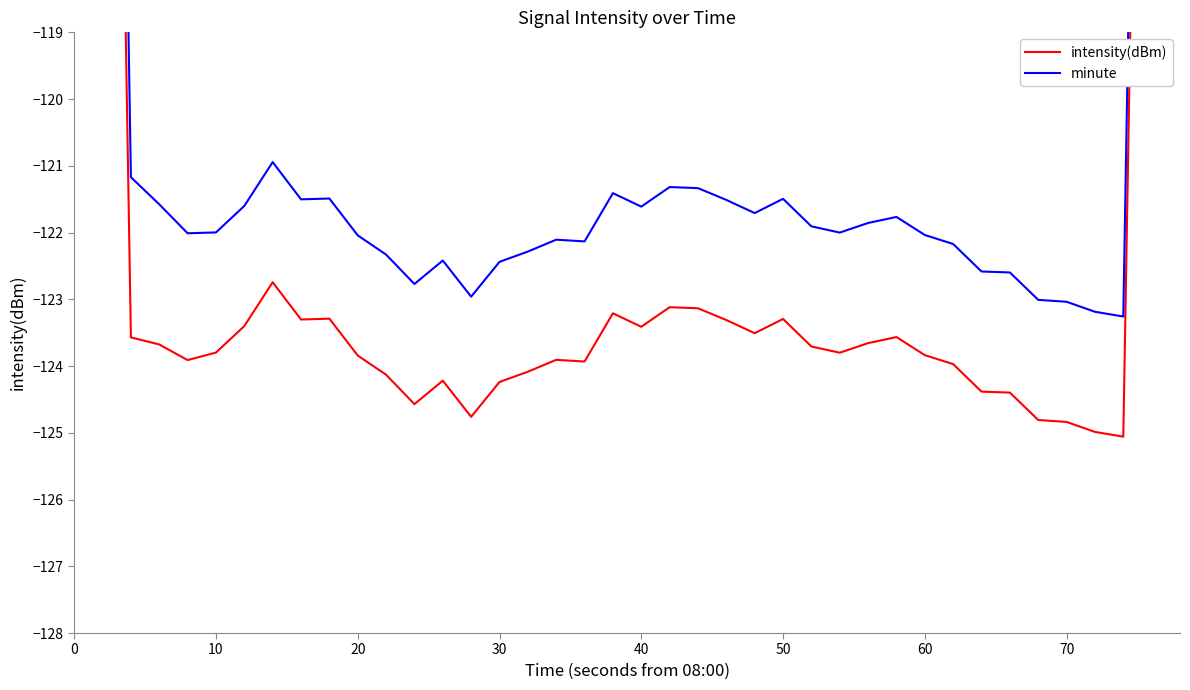

True or false: intensity(dBm) has a value of -33.4 at 70.

False